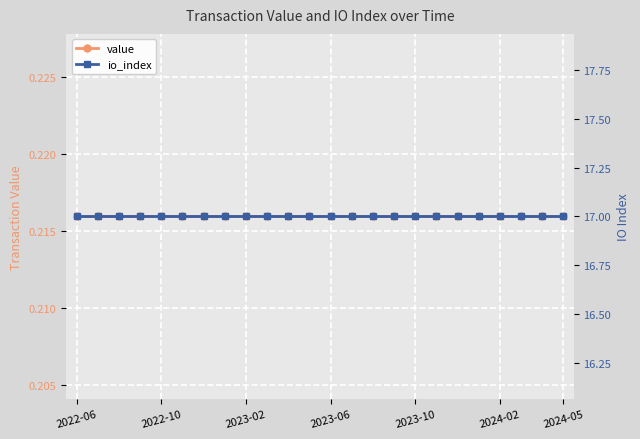

What is the greatest value displayed?

17.0